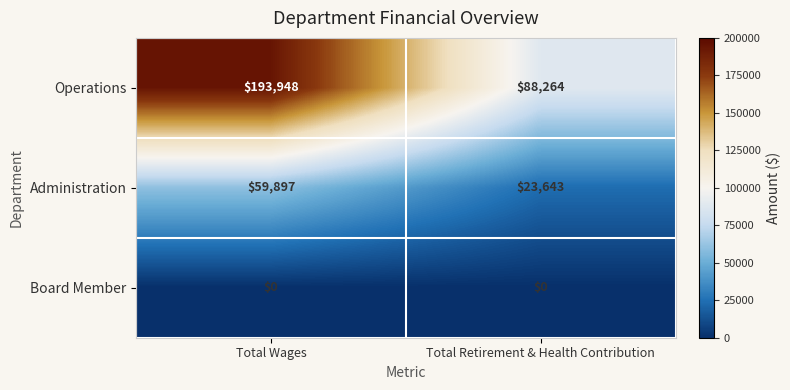

Is it true that Operations equals 44494 at Total Wages?

False